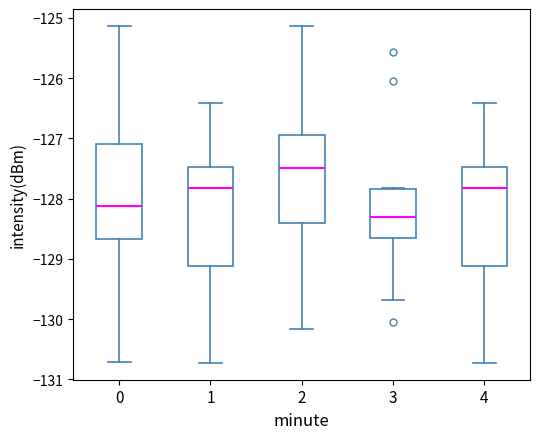

Reading left to right, transcribe this box plot: for each box, give where its median line is, the range the box spans, and where its two whiskers end, as read against the y-axis. The values are not printed on the chart, so give them approximately, as read against the axis.

0: median -128.1, box -128.7 to -127.1, whiskers -130.7 to -125.1
1: median -127.8, box -129.1 to -127.5, whiskers -130.7 to -126.4
2: median -127.5, box -128.4 to -126.9, whiskers -130.2 to -125.1
3: median -128.3, box -128.7 to -127.8, whiskers -129.7 to -127.8
4: median -127.8, box -129.1 to -127.5, whiskers -130.7 to -126.4